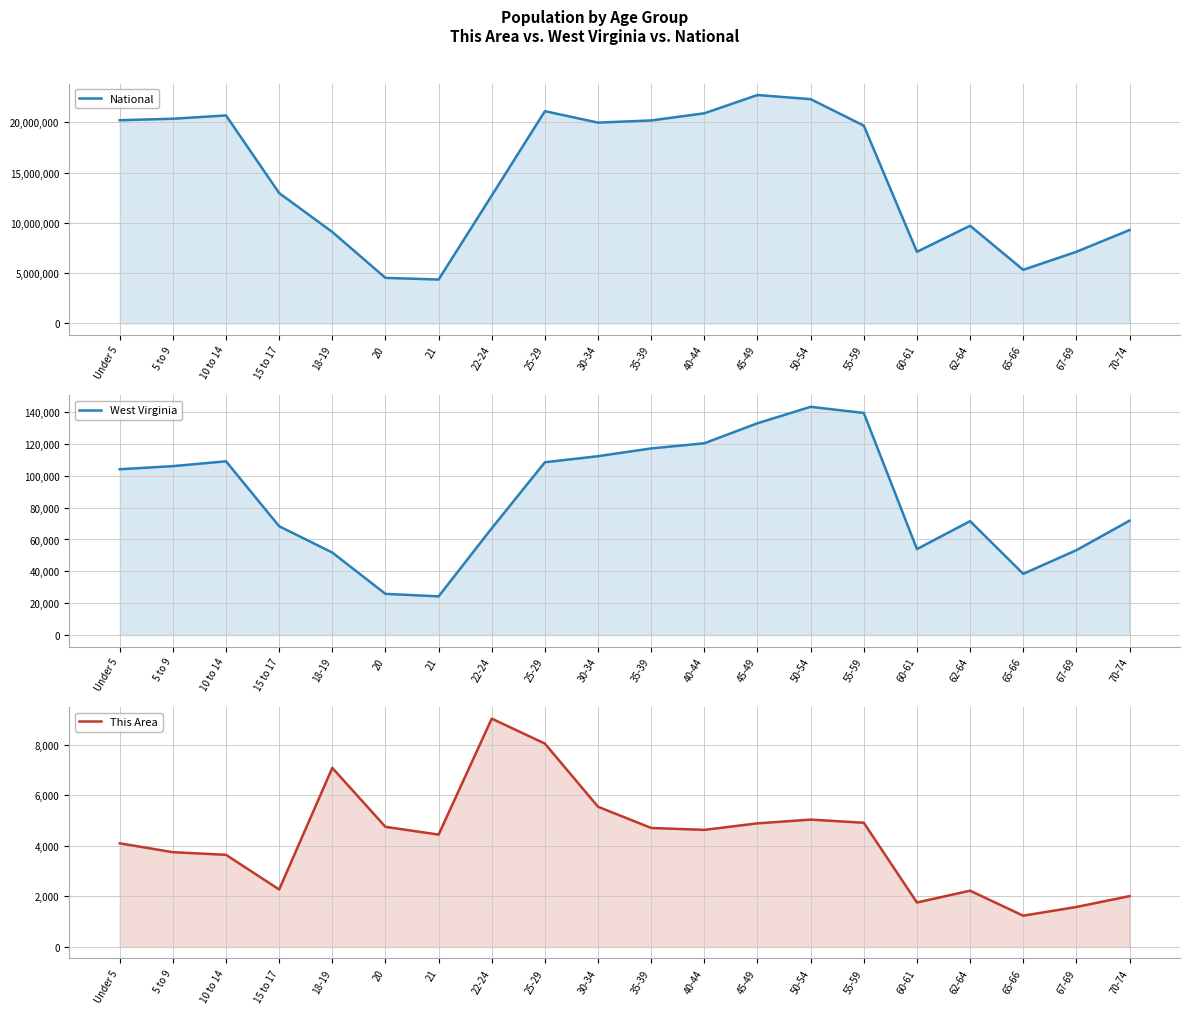

At how many categories does at least one series exceed 5679974?

17